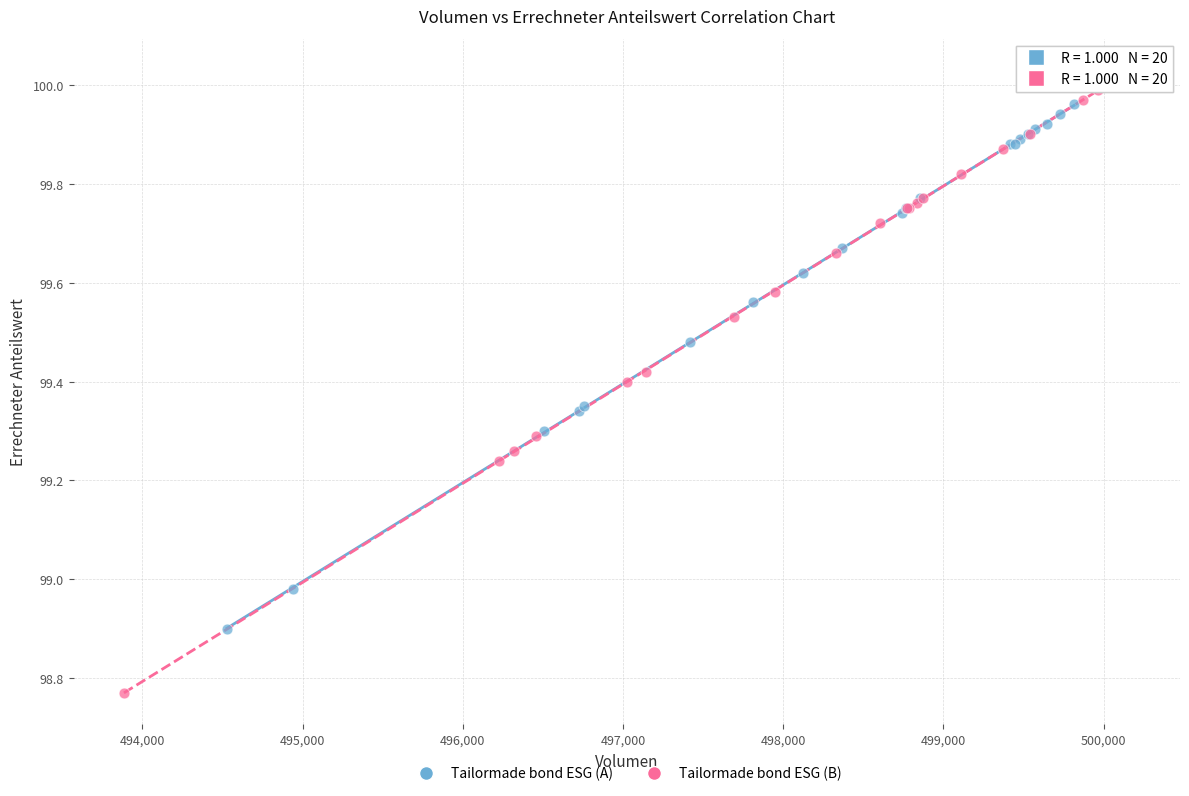

Which series has the largest Y range (max minus min)?

Tailormade bond ESG (B)